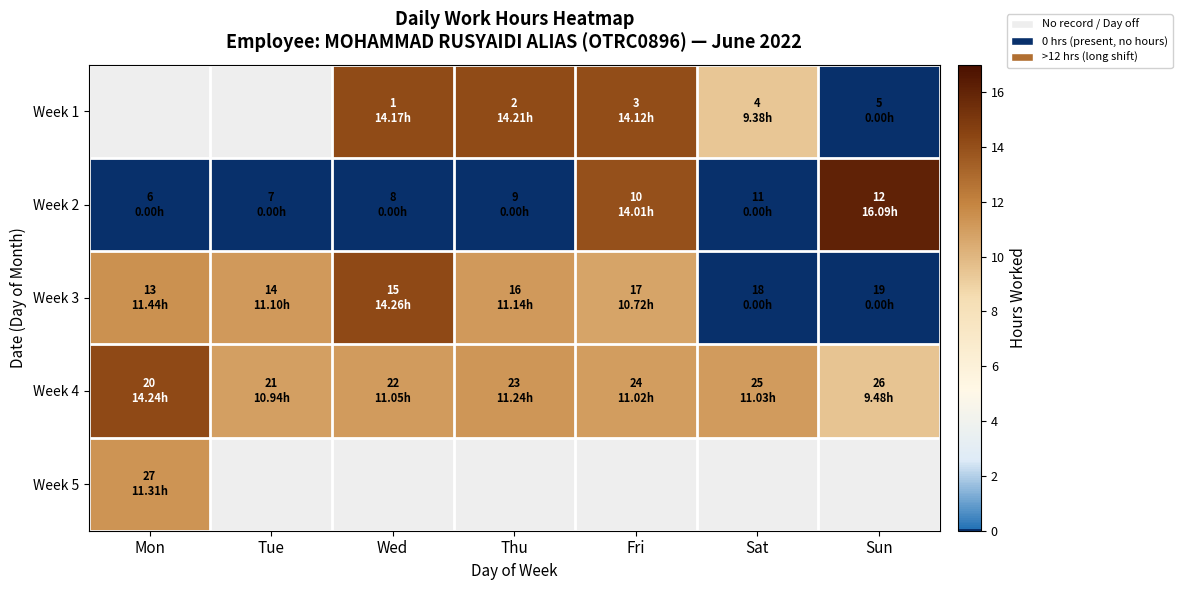

Between Tue and Sun, which is larger?

Sun